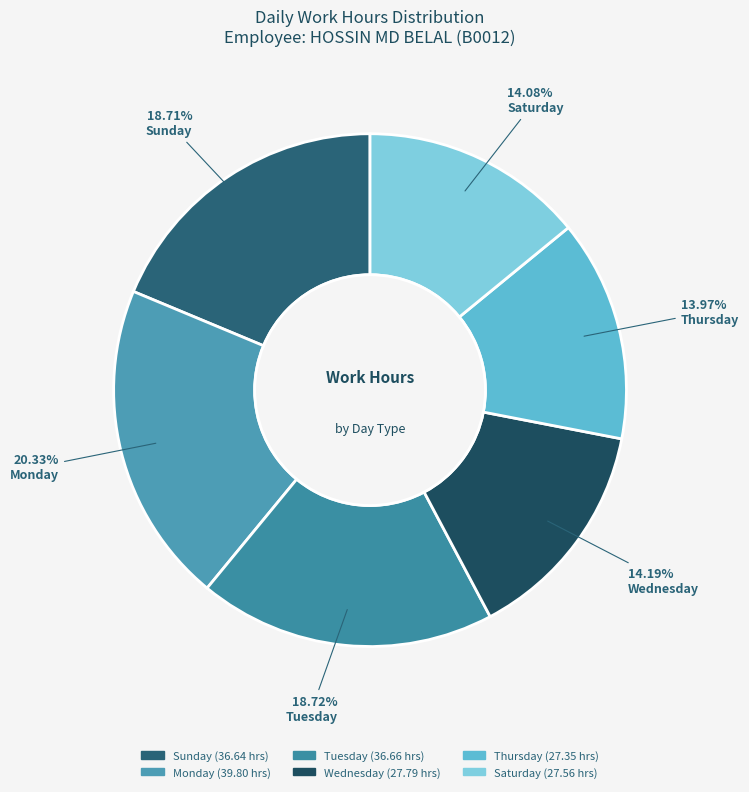

Does any single category account for the majority?

No